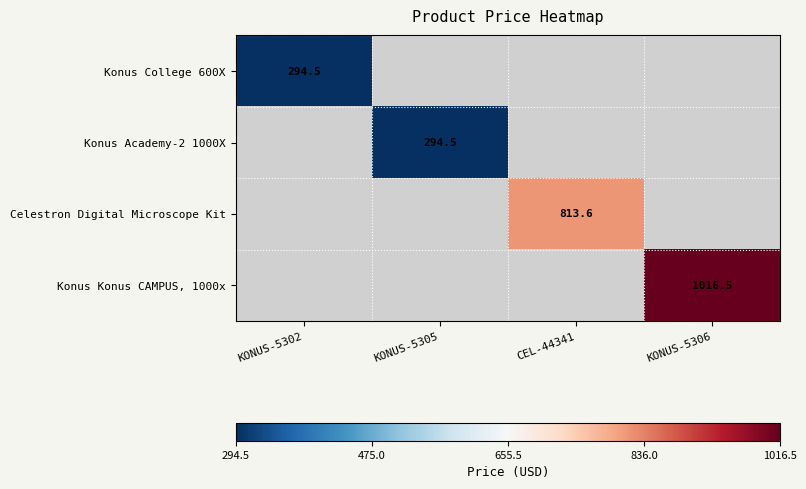

What is the approximate value of Celestron Digital Microscope Kit at CEL-44341?

813.6